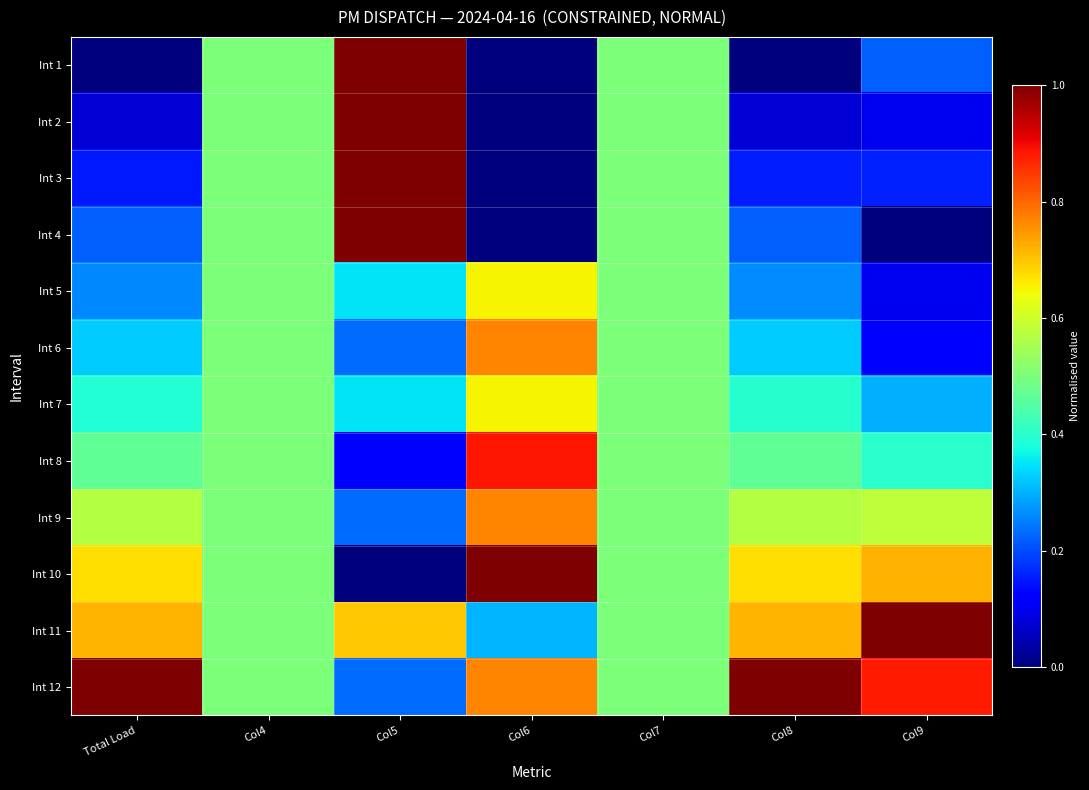

How many data points does each series have?

7